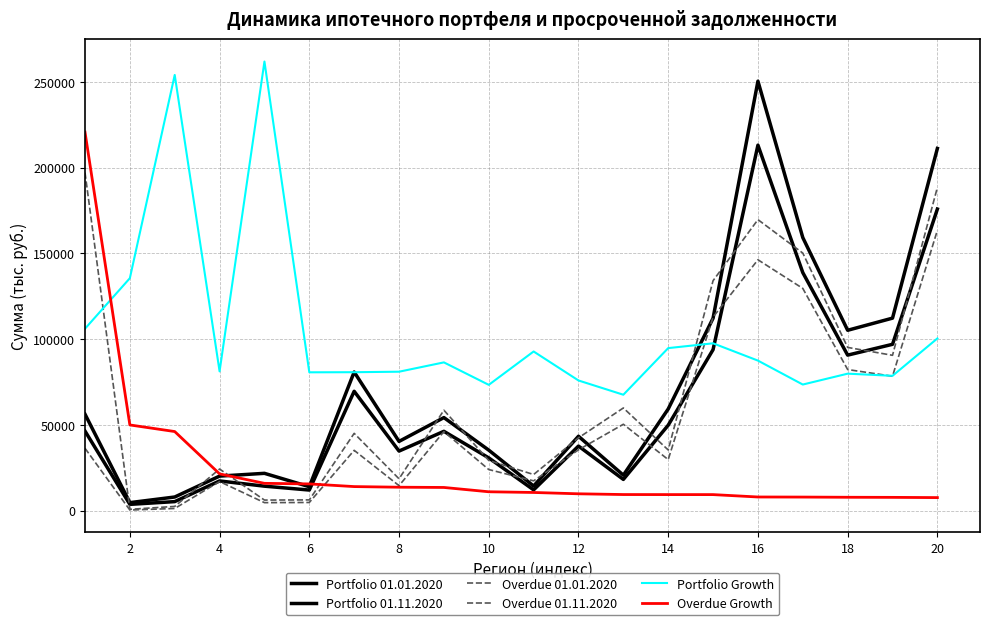

Where is Overdue Growth nearest to the value 114193?

2